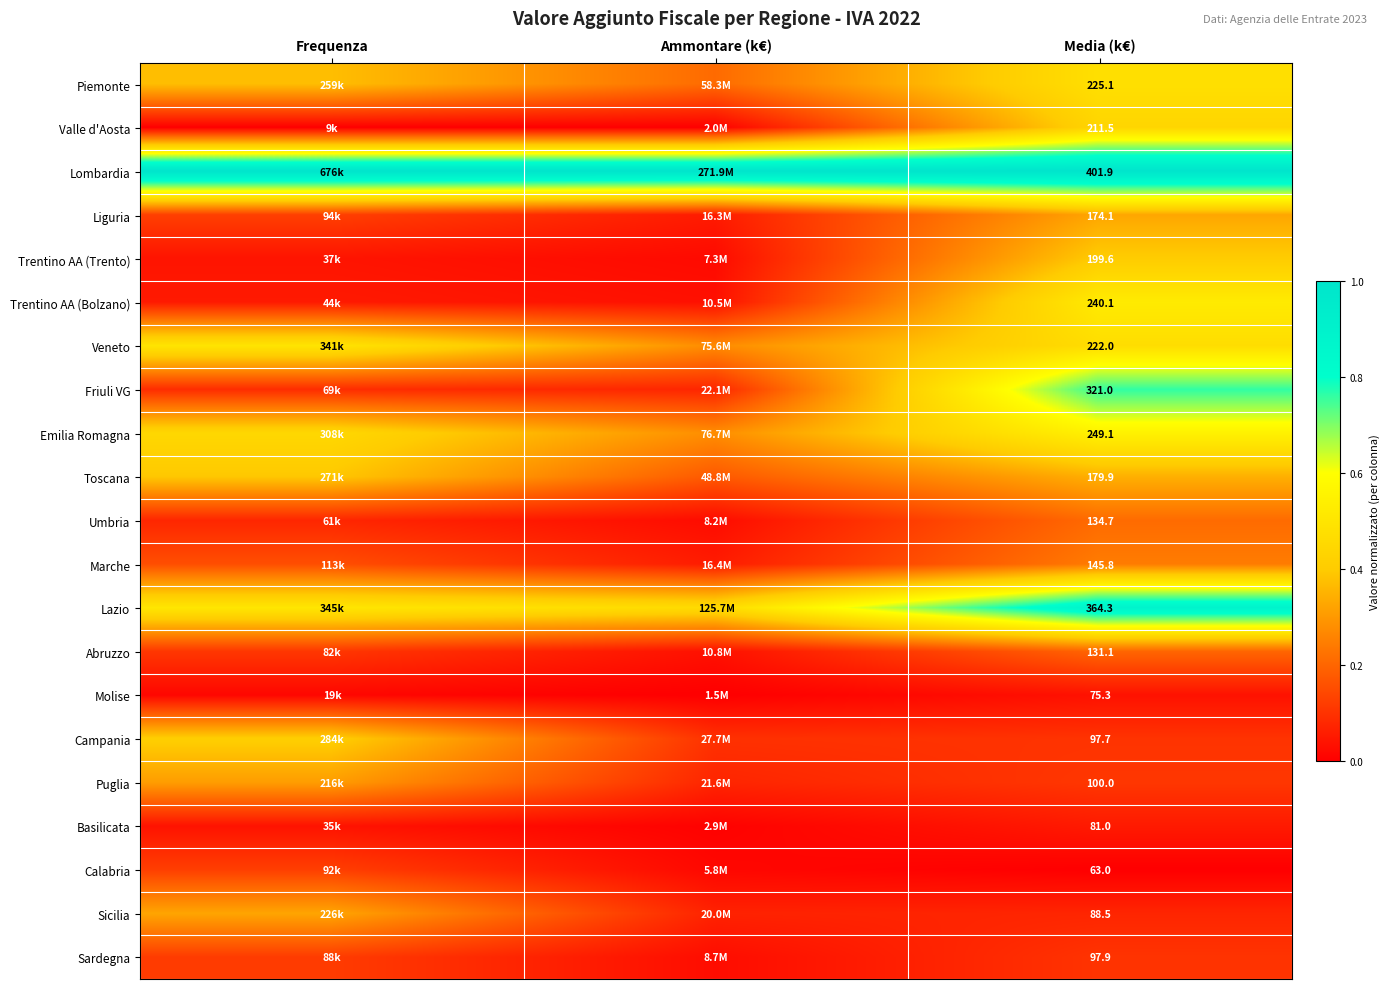

At how many categories does at least one series exceed 0?

3